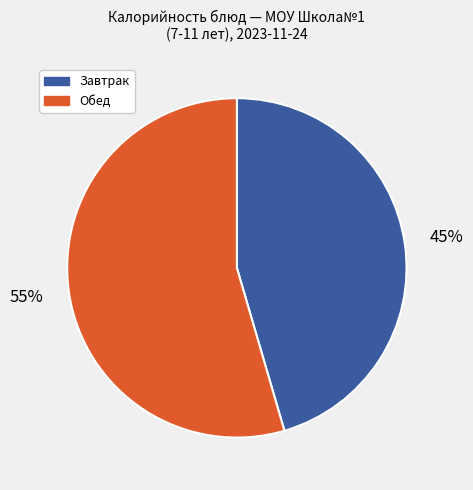

Is there any slice that represents more than half of the pie?

Yes